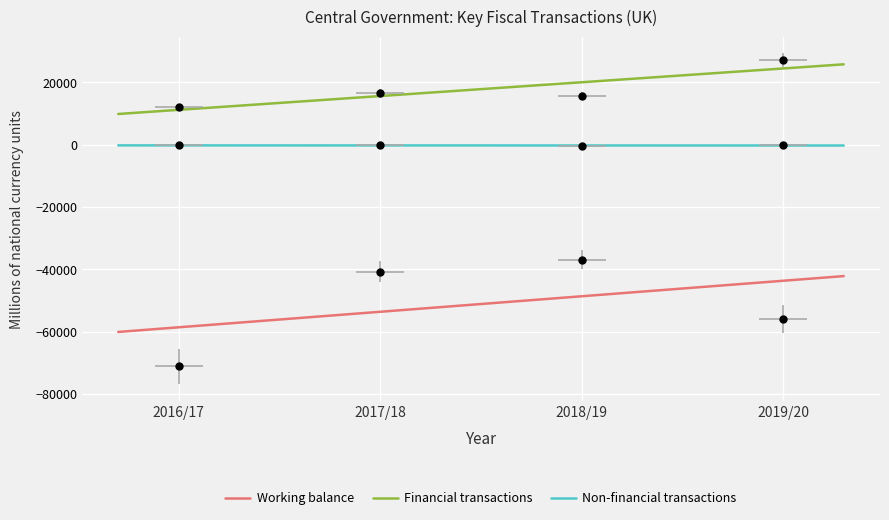

What is the maximum value shown in the chart?

27126